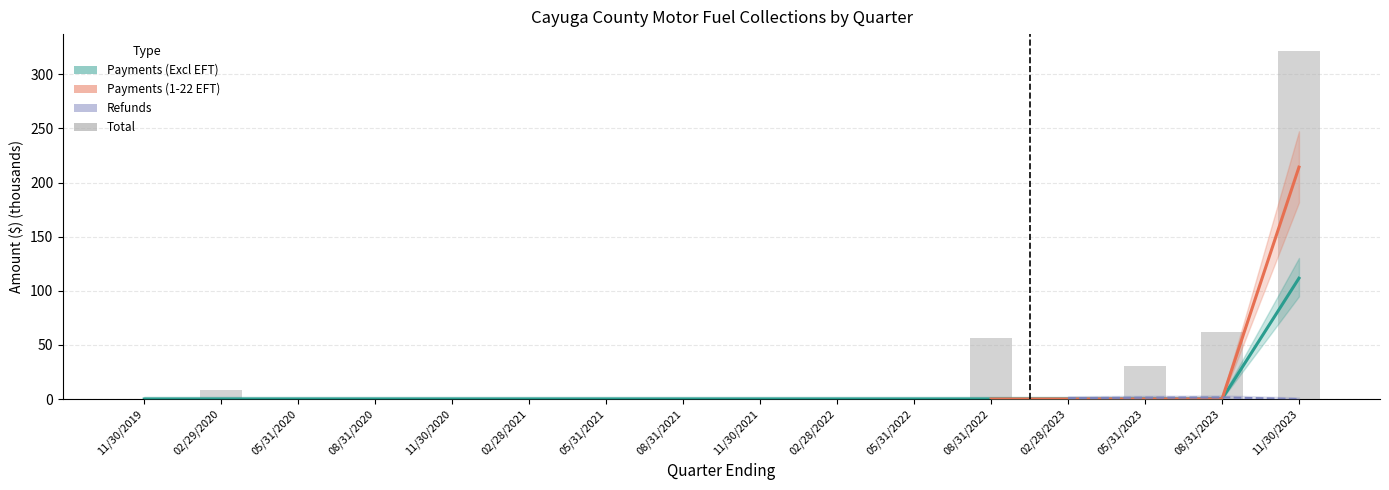

Is it true that the value at 02/28/2021 is 0.1?

True